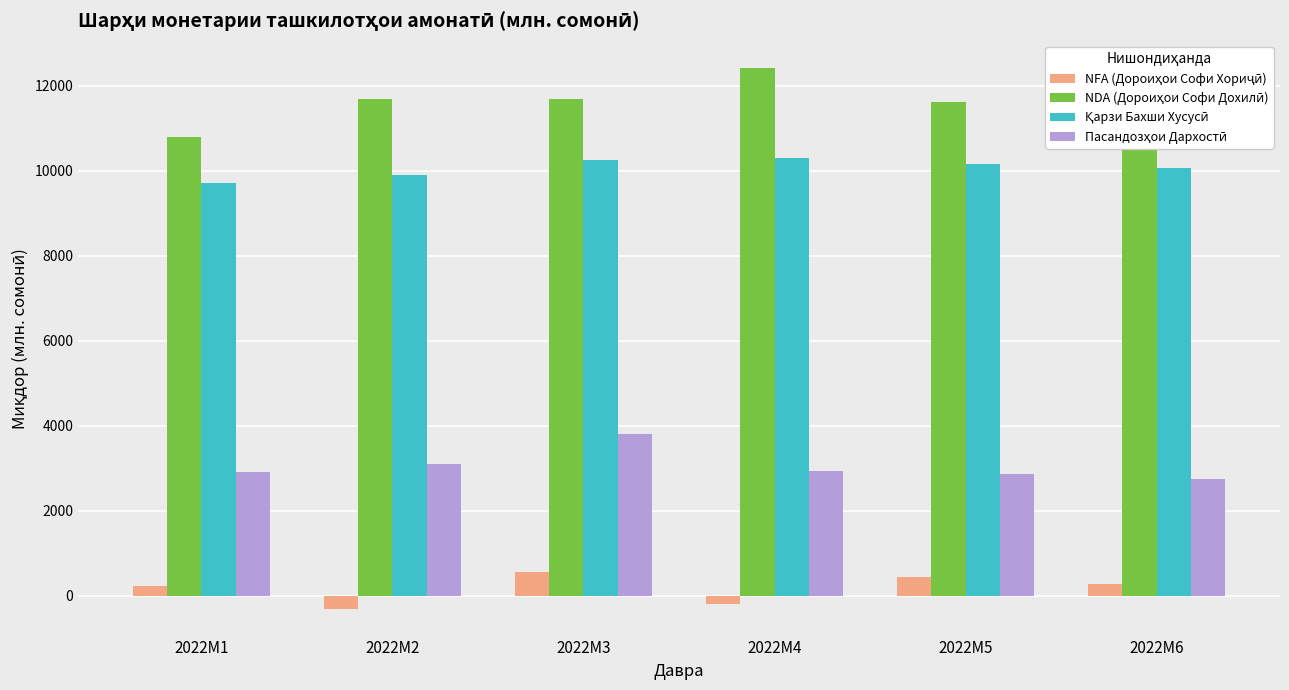

What is the spread (max minus min) of values at 2022M5?

11164.4